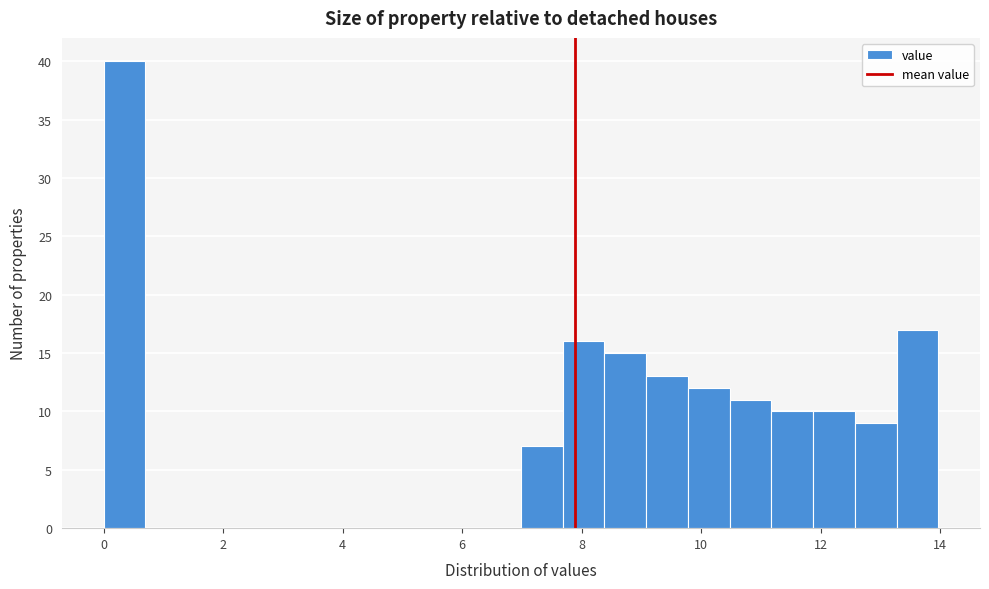

Read against the x-axis, roughly where is the centre of the tallest bar?

0.4